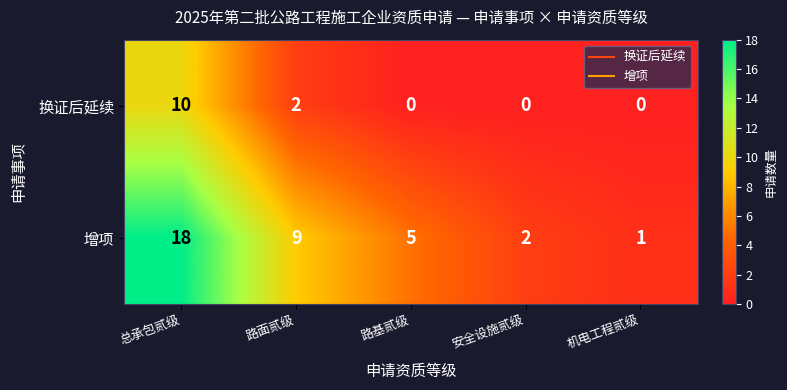

The value of 增项 at 总承包贰级 is 18. True or false?

True